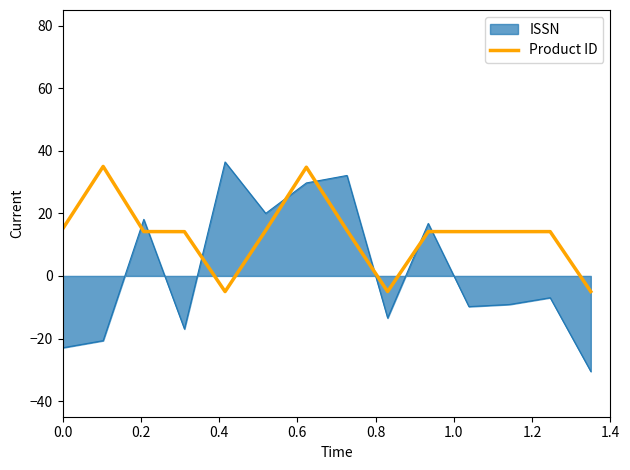

Which series ends up on top after the final intersection of ISSN and Product ID?

Product ID